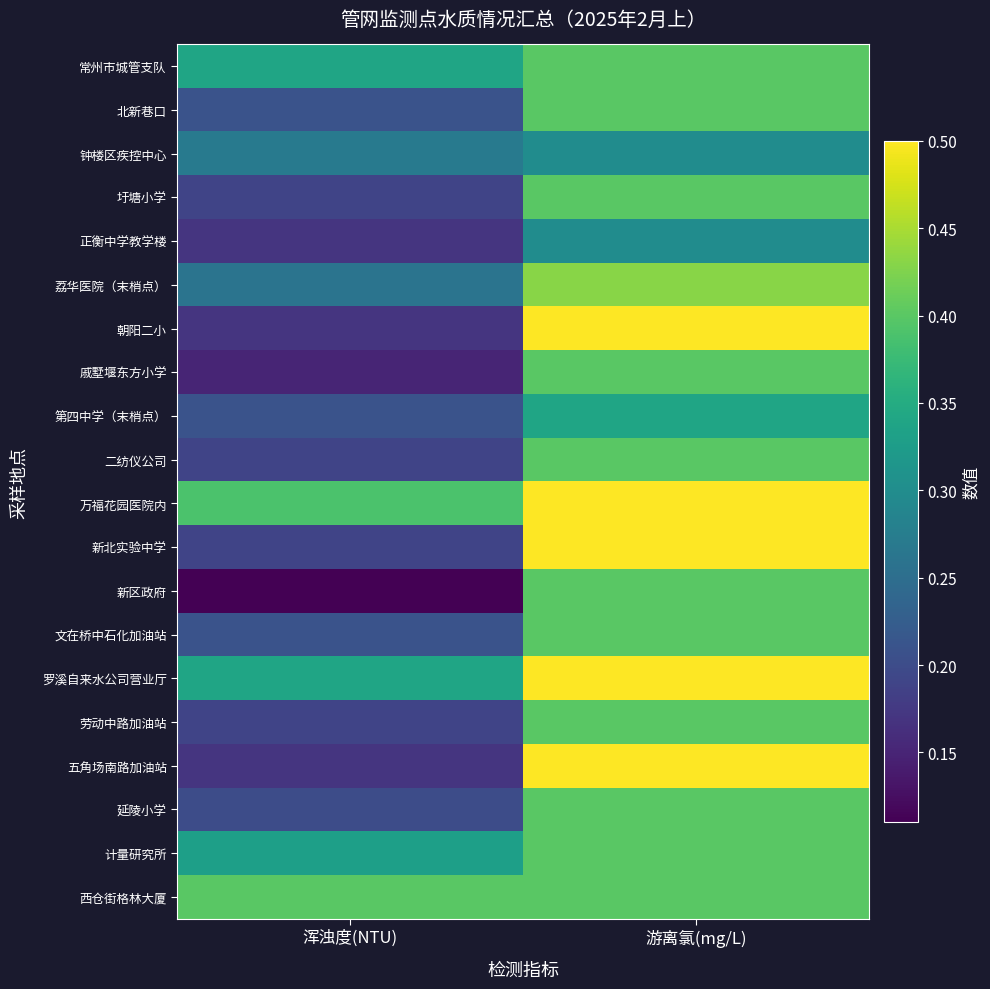

Between 游离氯(mg/L) and 浑浊度(NTU), which is larger?

游离氯(mg/L)